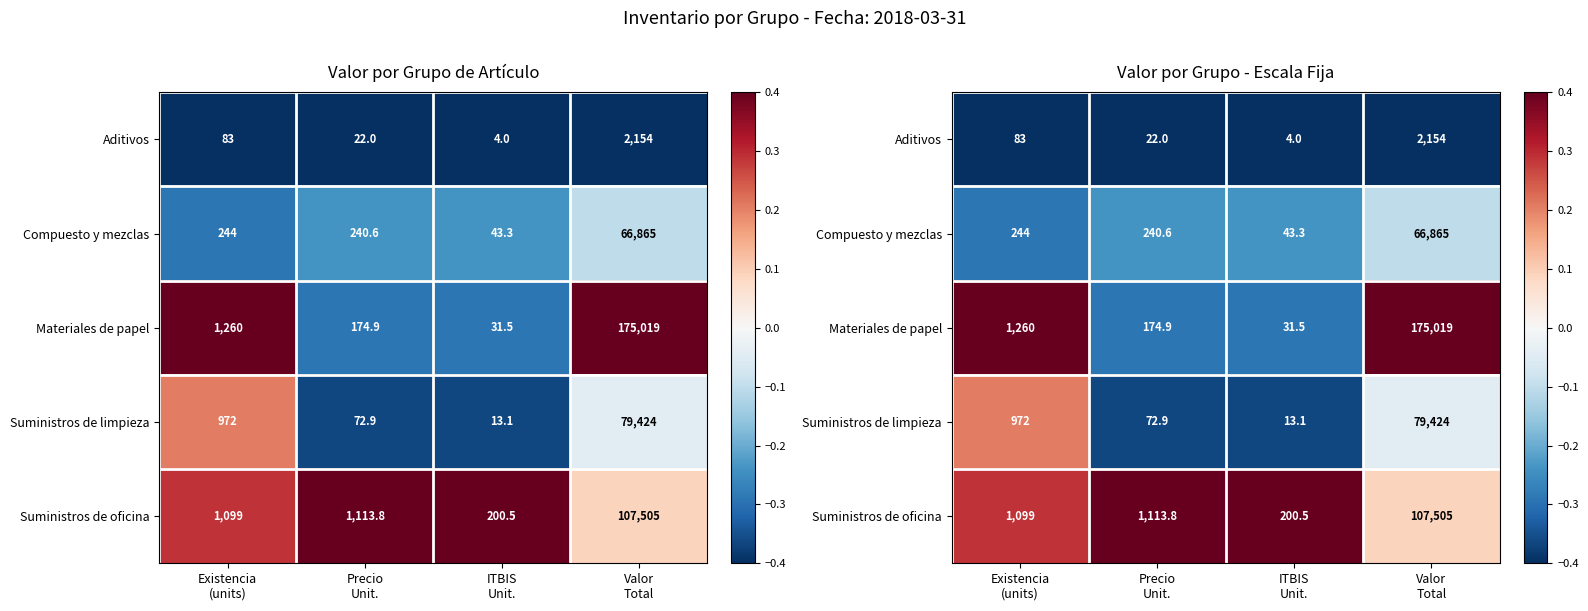

Which series has the largest range (max minus min)?

Materiales de papel